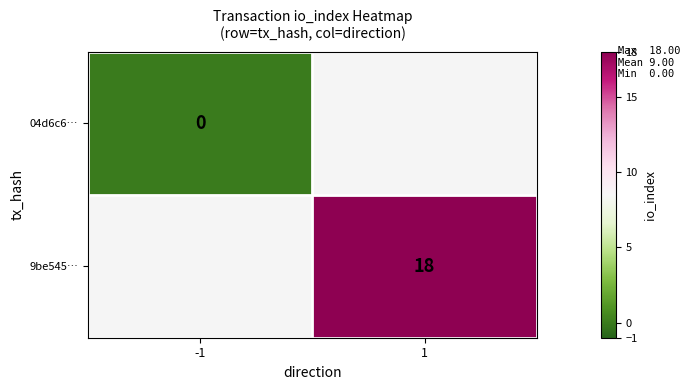

The 9be545… series shows 12 at 1. True or false?

False